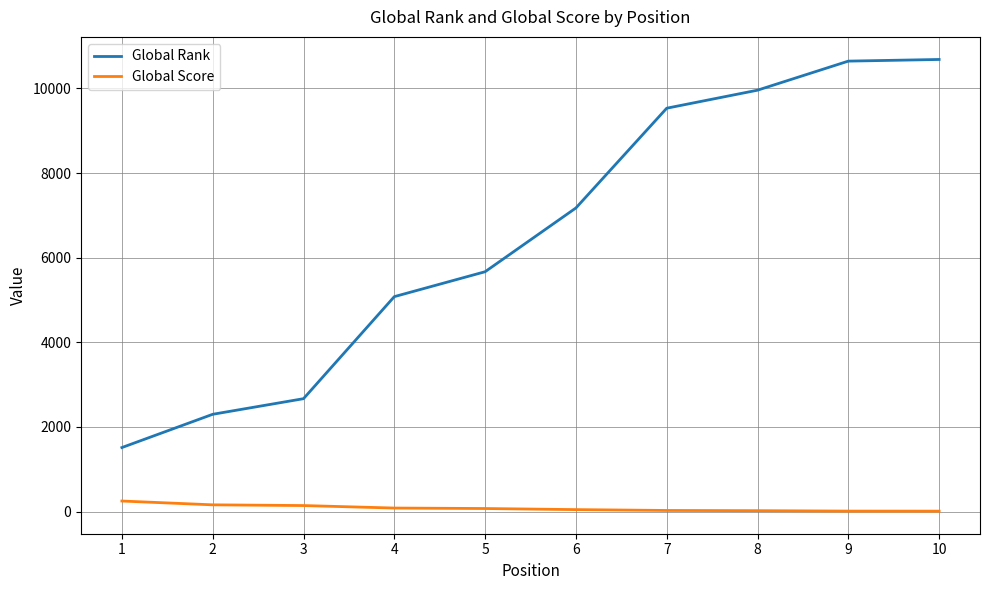

Which series has the widest spread of values?

Global Rank